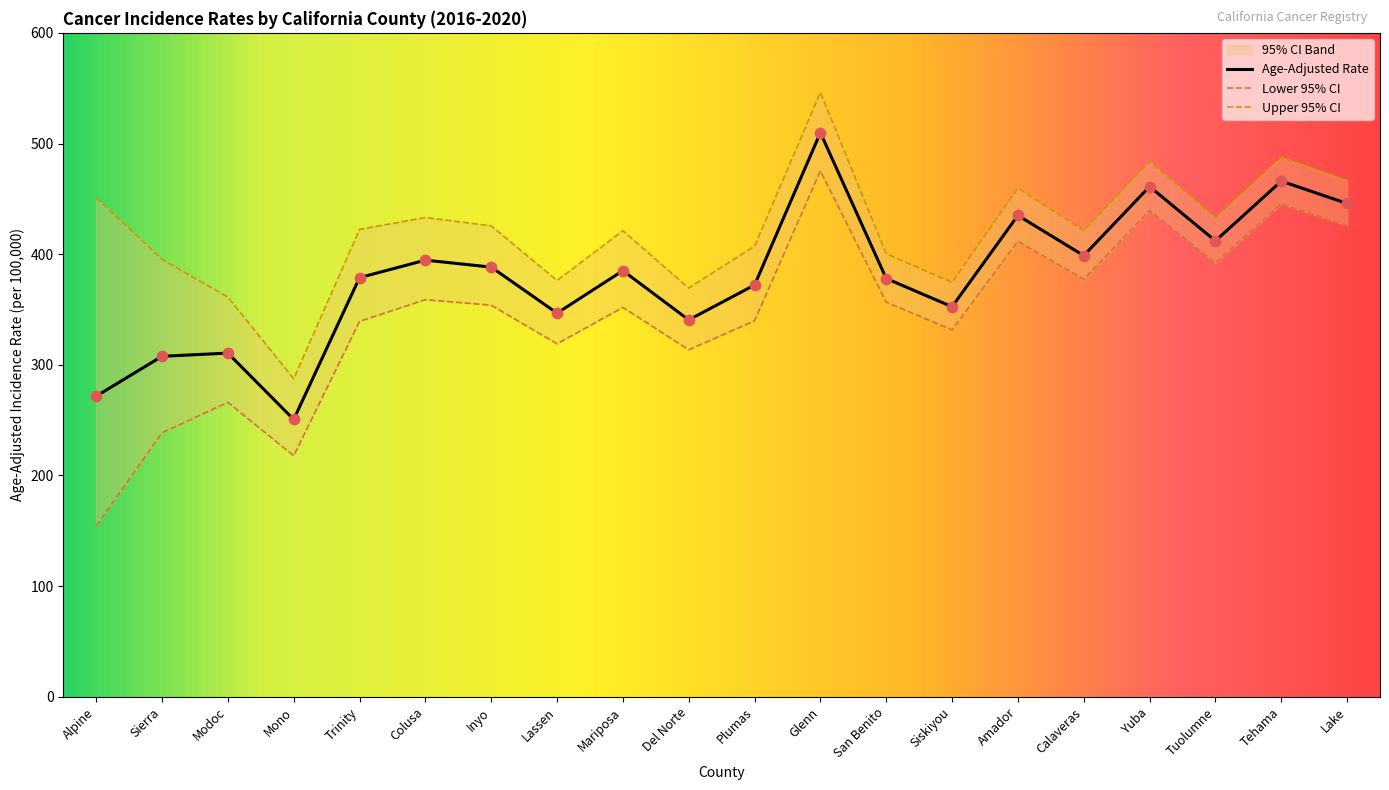

Is the value of Lower 95% CI at Del Norte greater than the value of Age-Adjusted Rate at Alpine?

Yes